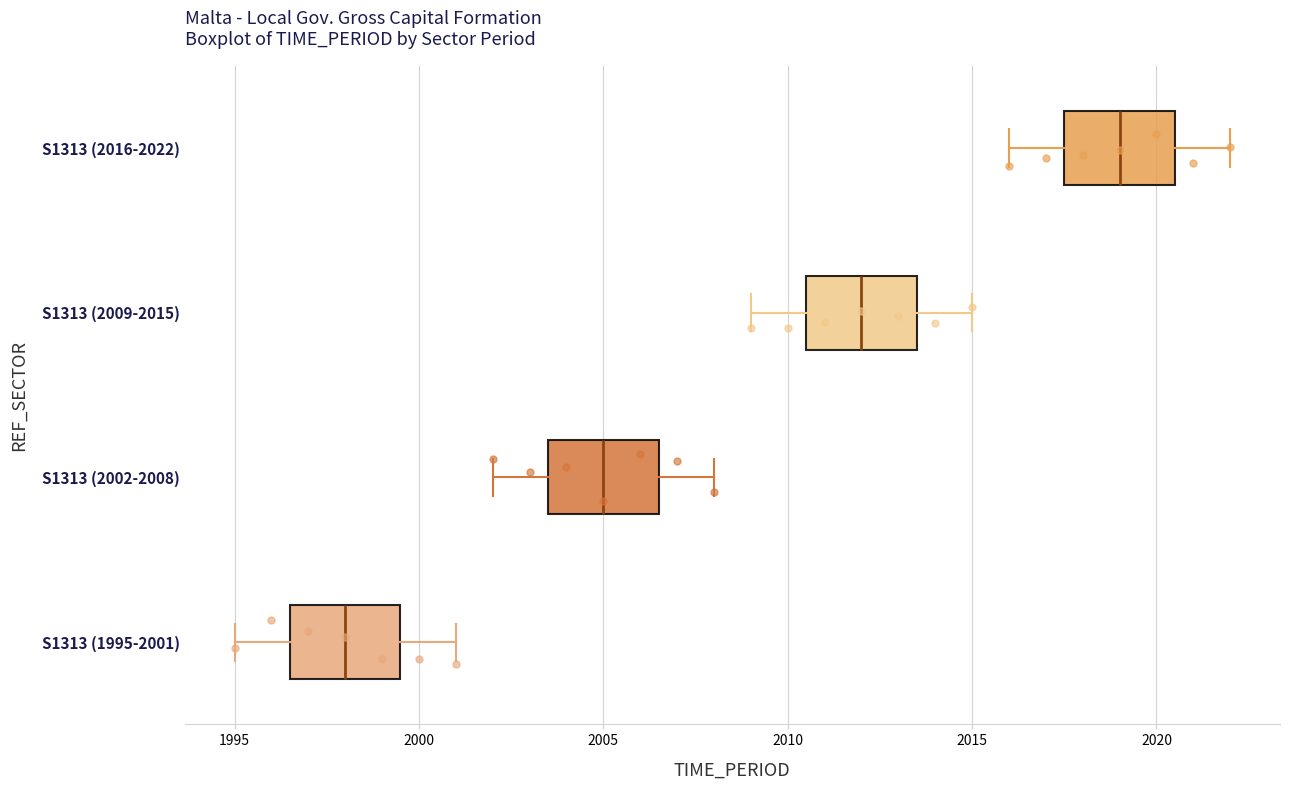

Where is the left edge of the box for S1313 (2016-2022) on the x-axis? The values are not printed on the chart, so give them approximately, as read against the axis.

2017.5